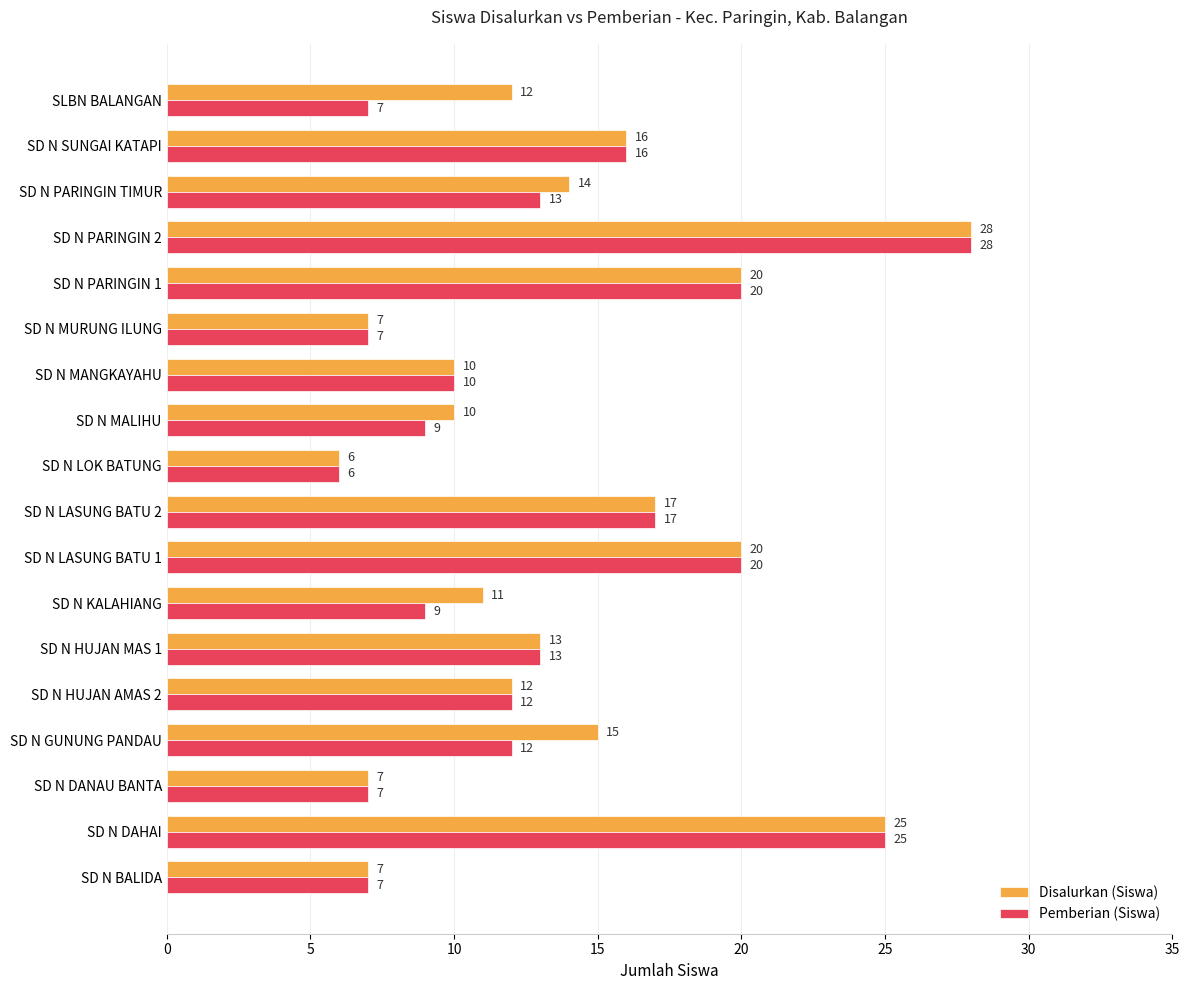

What is the total value across all series at SD N HUJAN AMAS 2?

24